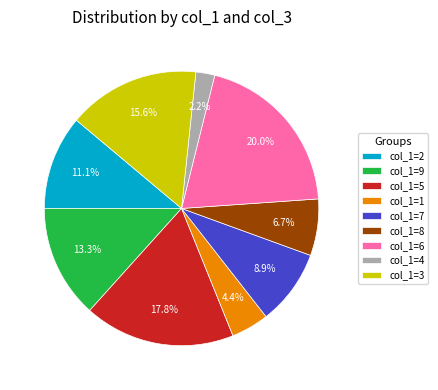

Which has a higher value, col_1=8 or col_1=2?

col_1=2